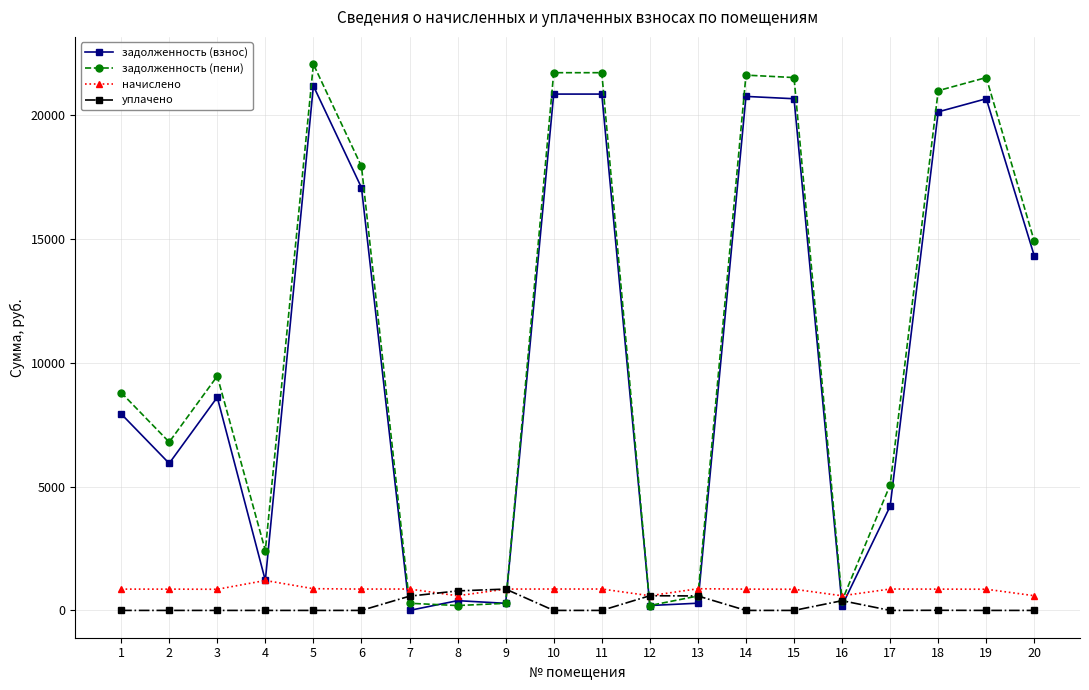

At which label does начислено reach its peak?

4